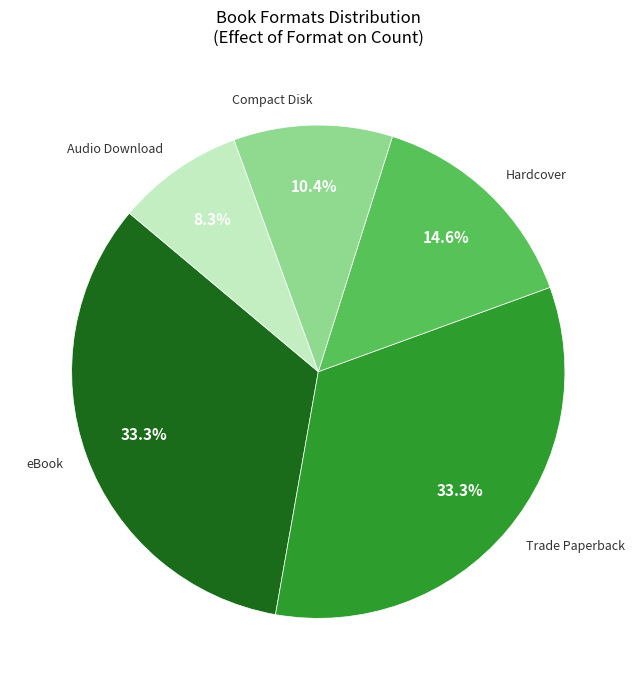

What is the ratio of the value at Trade Paperback to the value at Audio Download?

4.0